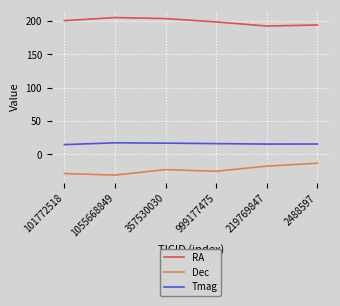

How many lines are shown in the chart?

3